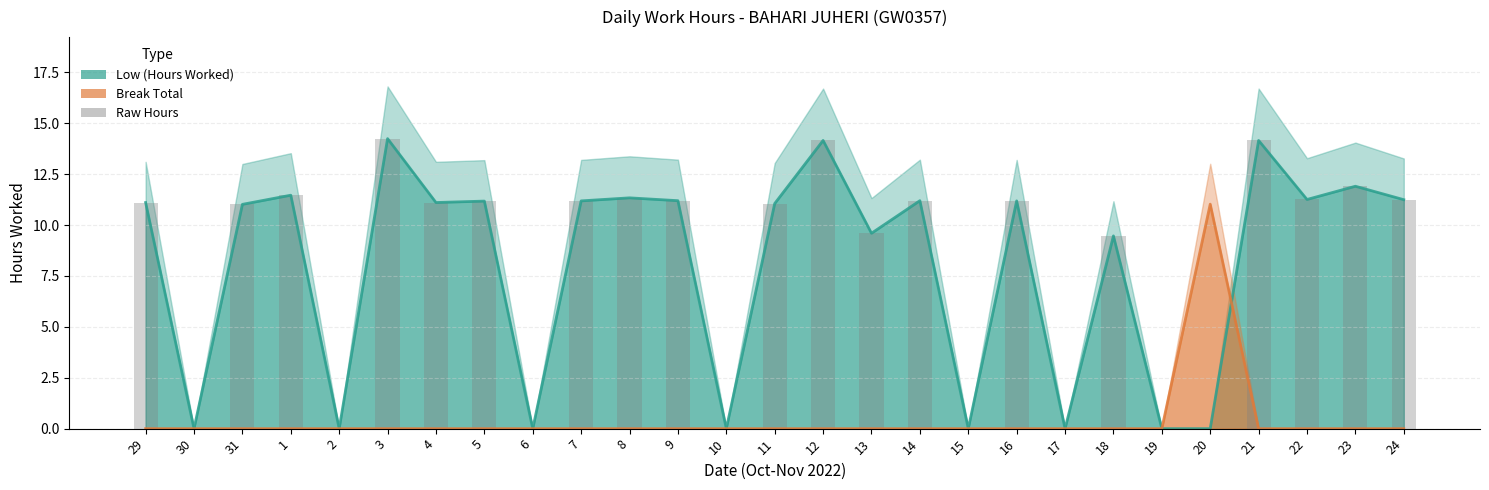

What is the difference between the Raw Hours values at 12 and 6?

14.2